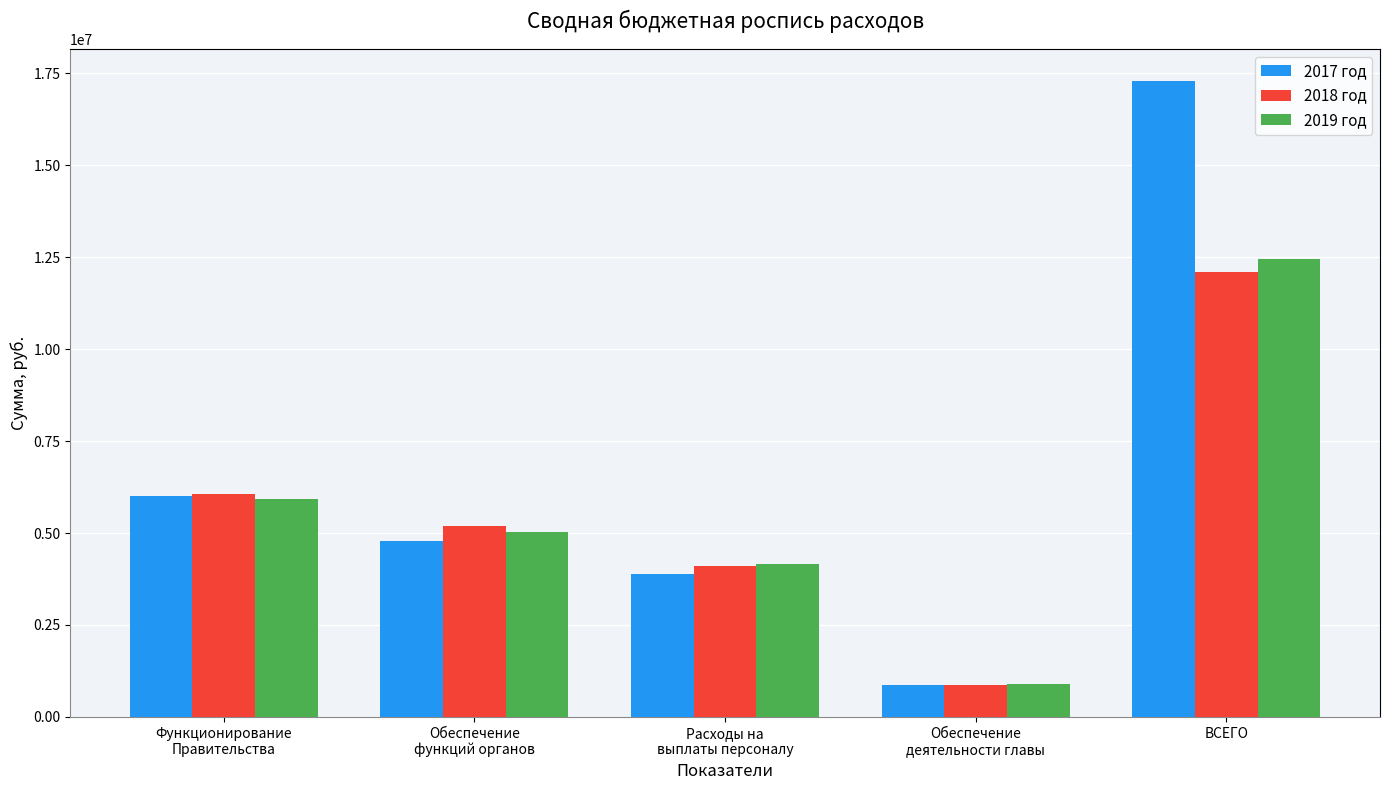

Which series has the widest spread of values?

2017 год